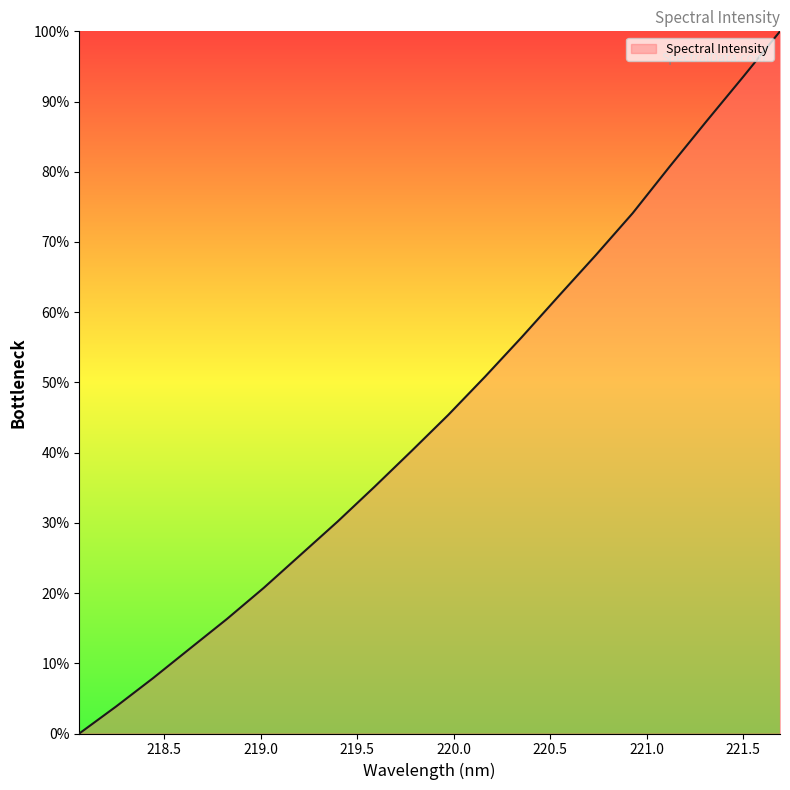

What is the difference between the maximum and minimum values?

100.0